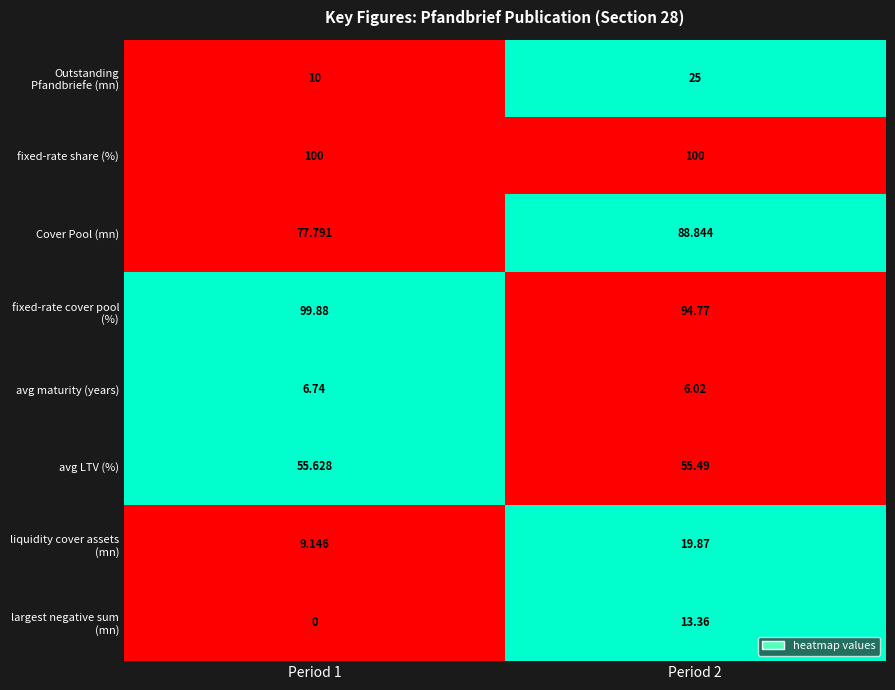

Rank the series at Period 1 from lowest to highest value.

largest negative sum (mn), avg maturity (years), liquidity cover assets (mn), Outstanding Pfandbriefe (mn), avg LTV (%), Cover Pool (mn), fixed-rate cover pool (%), fixed-rate share (%)